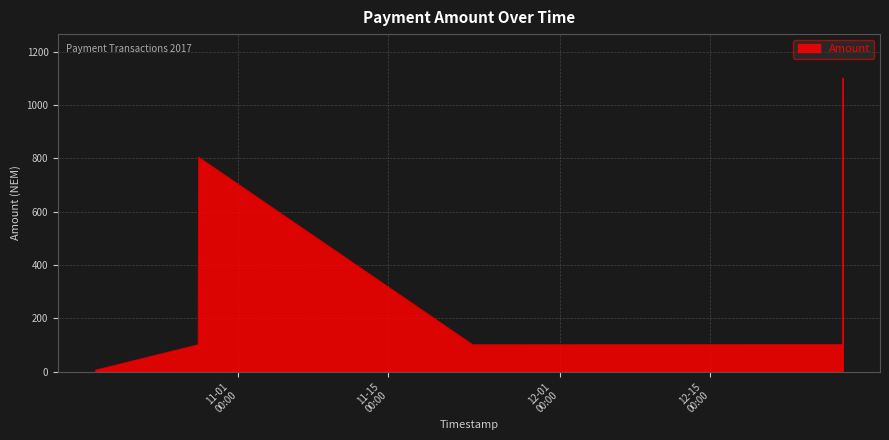

How many interior local peaks (higher than both neighbors) does the data have?

2